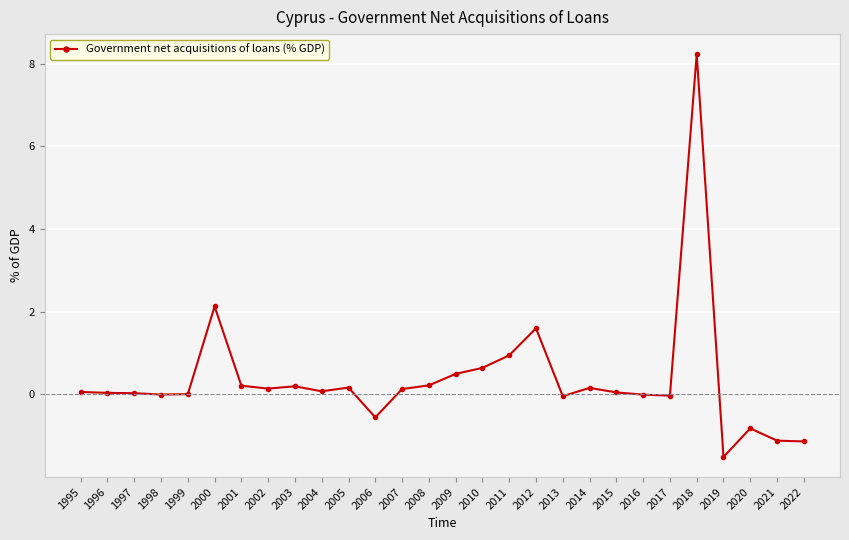

Between 2001 and 2006, which is larger?

2001